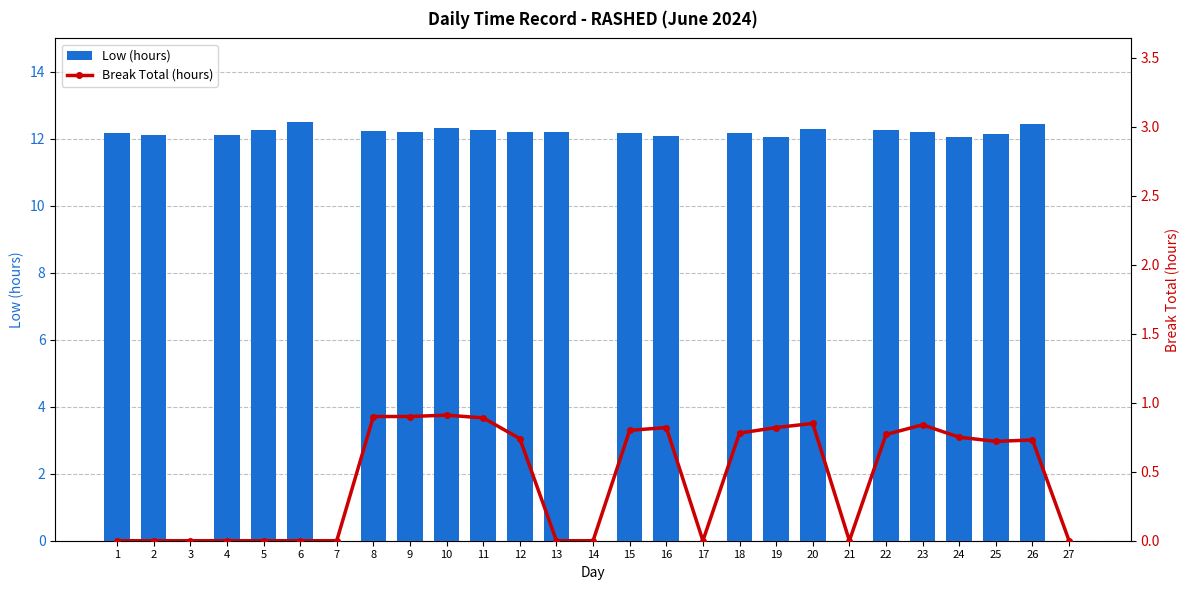

What is the average value of the Break Total (hours) series?

0.5